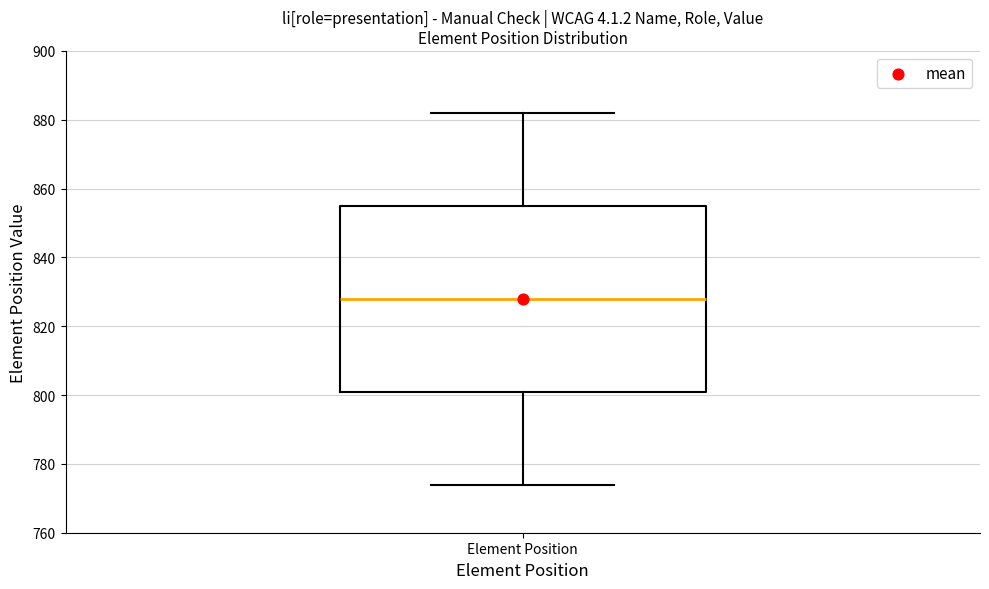

Transcribe this box plot: give where the median line is, the range the box spans, and where the two whiskers end, as read against the y-axis. The values are not printed on the chart, so give them approximately, as read against the axis.

median 828, box 802 to 856, whiskers 774 to 882